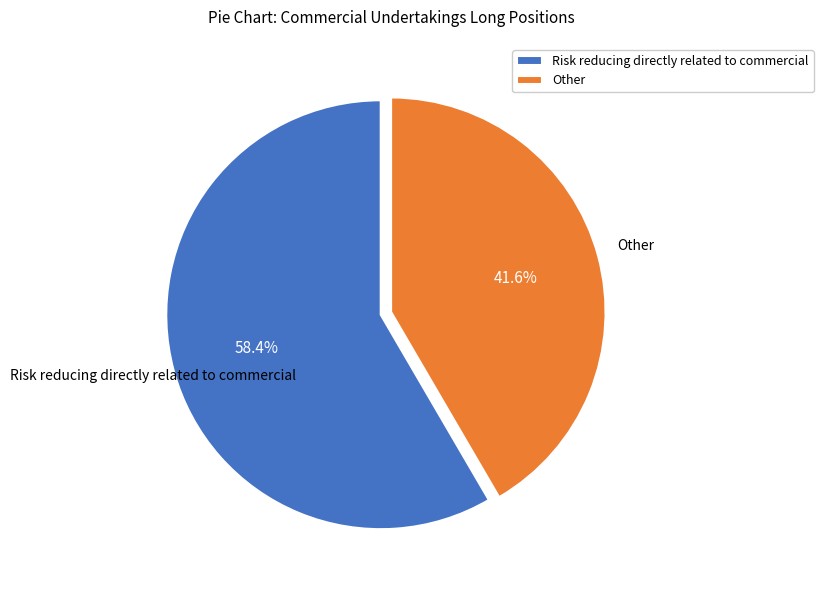

Which slice is the smallest?

Other